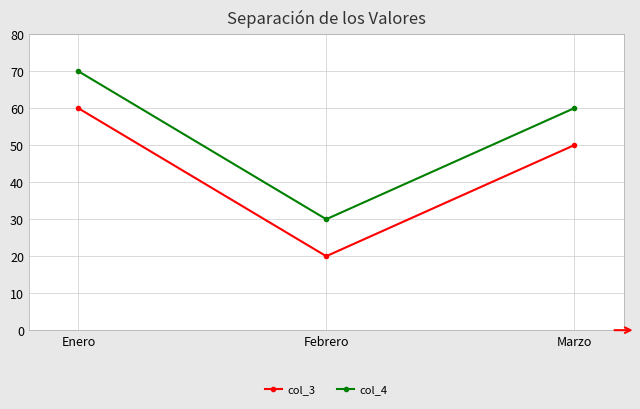

What are all the series names shown in the legend?

col_3, col_4